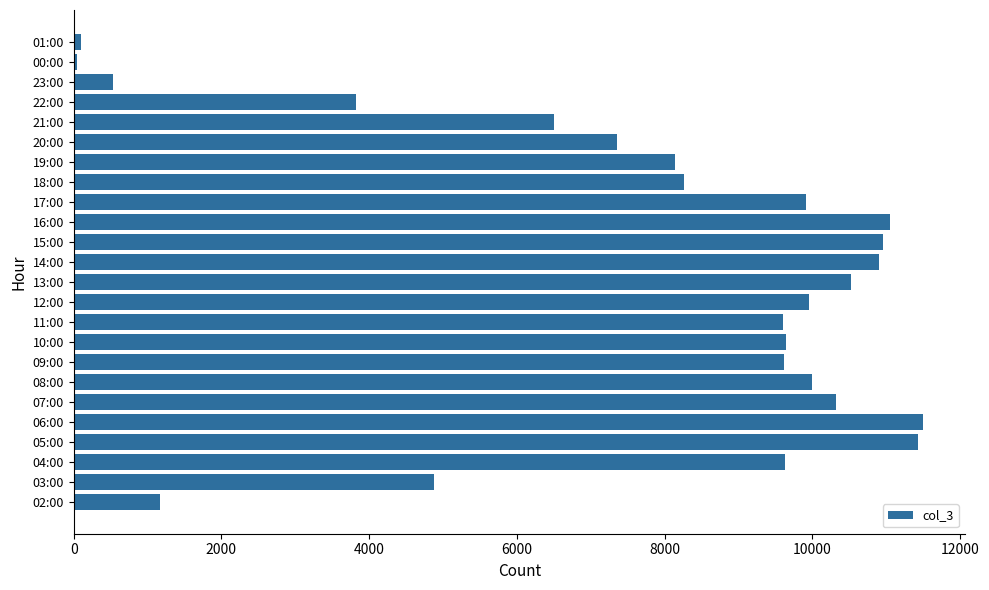

What is the average value?

7745